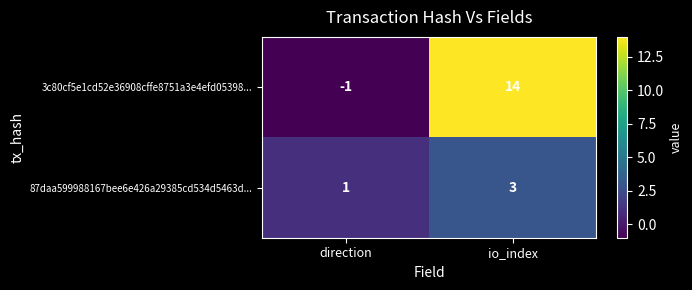

At which category is the sum across all series the highest?

io_index